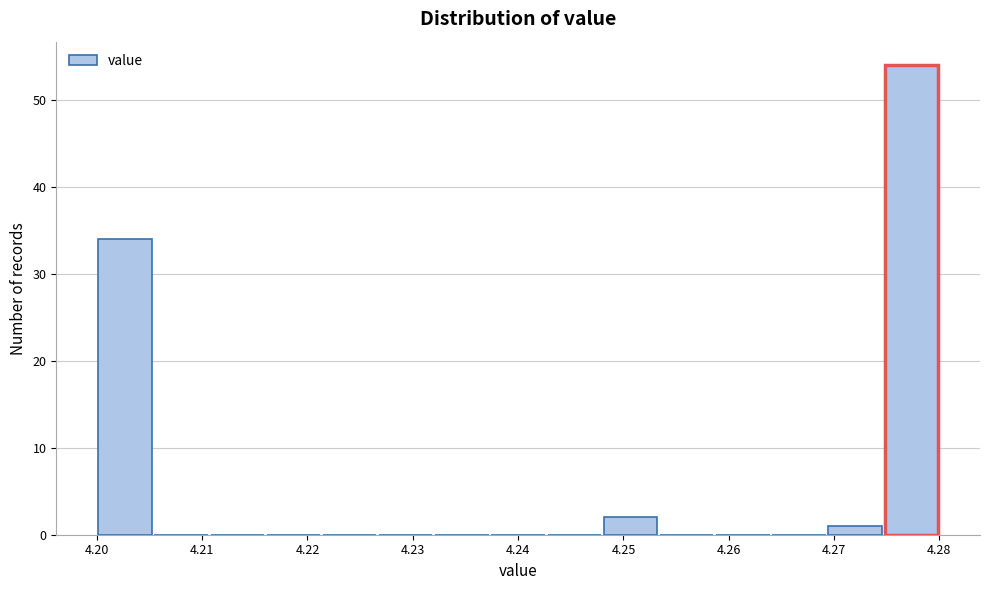

Over which range of the x-axis is the bar tallest?

4.275 to 4.280